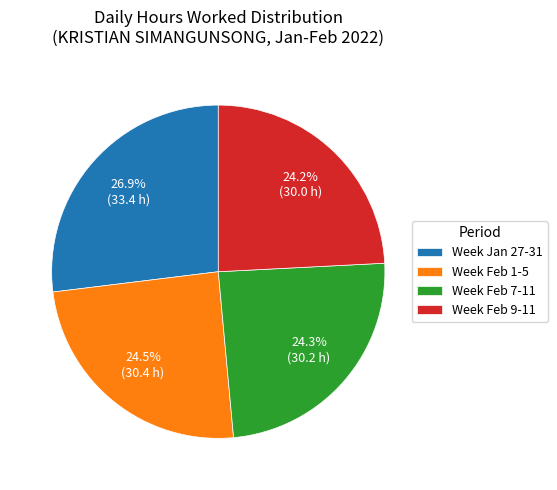

Between Week Jan 27-31 and Week Feb 1-5, which is larger?

Week Jan 27-31